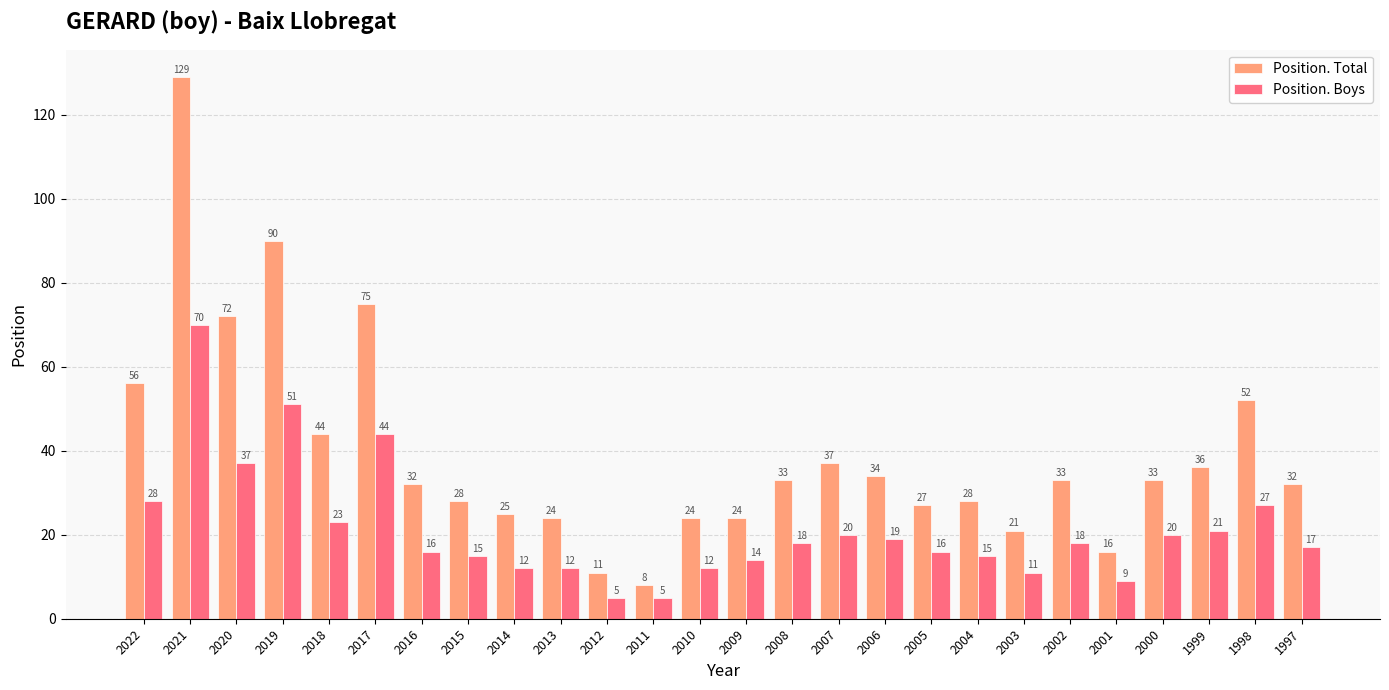

Is the value of Position. Boys at 2022 greater than the value of Position. Total at 2008?

No